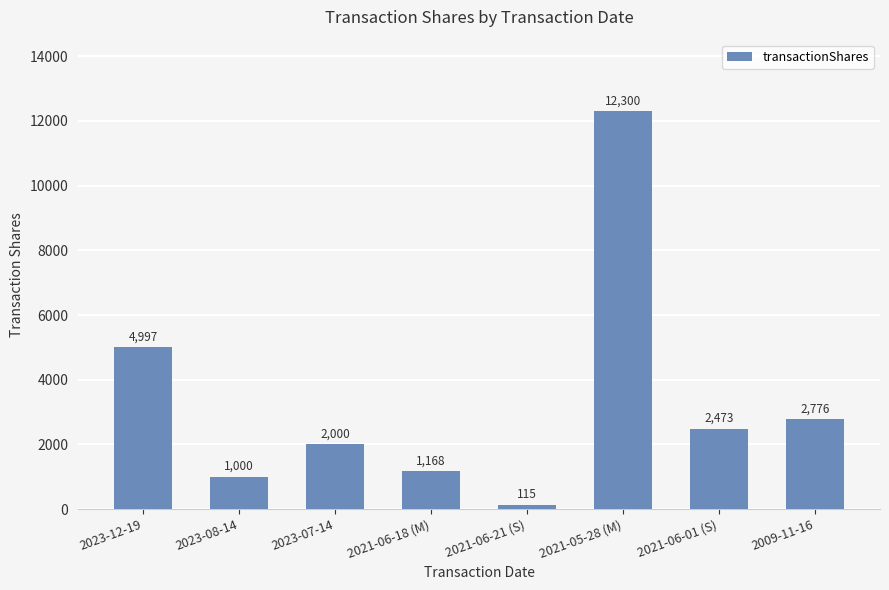

Reading right to left, extract all data points from this chart.

2776	2473	12300	115	1168	2000	1000	4997